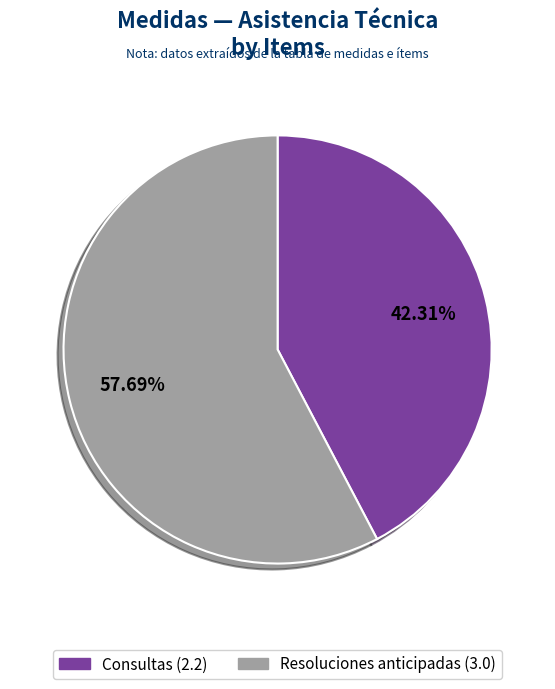

To the nearest percent, what is the average slice percentage?

50%